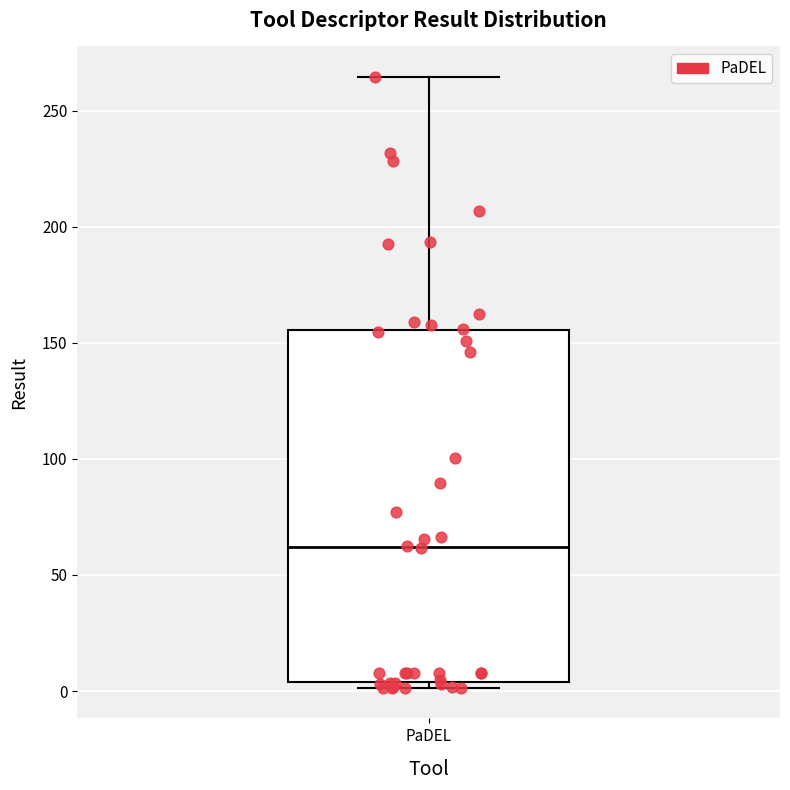

Transcribe this box plot: give where the median line is, the range the box spans, and where the two whiskers end, as read against the y-axis. The values are not printed on the chart, so give them approximately, as read against the axis.

median 60, box 5 to 155, whiskers 0 to 265